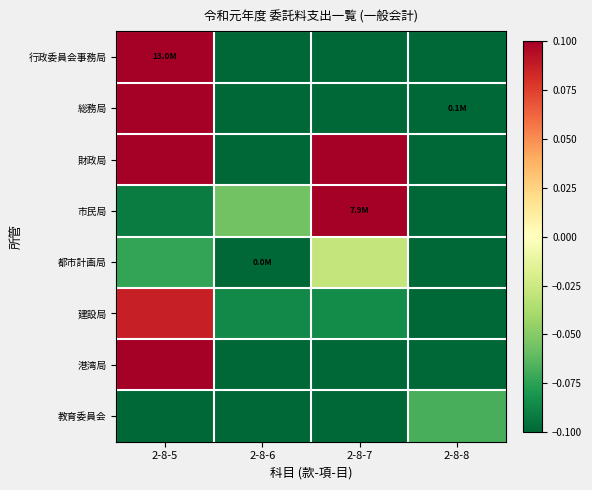

Reading right to left, extract all data points from this chart.

行政委員会事務局: 2-8-8=-0.1	2-8-7=-0.1	2-8-6=-0.1	2-8-5=0.9
総務局: 2-8-8=-0.1	2-8-7=-0.1	2-8-6=-0.1	2-8-5=0.4
財政局: 2-8-8=-0.1	2-8-7=0.2	2-8-6=-0.1	2-8-5=0.4
市民局: 2-8-8=-0.1	2-8-7=0.5	2-8-6=-0.1	2-8-5=-0.1
都市計画局: 2-8-8=-0.1	2-8-7=-0.0	2-8-6=-0.1	2-8-5=-0.1
建設局: 2-8-8=-0.1	2-8-7=-0.1	2-8-6=-0.1	2-8-5=0.1
港湾局: 2-8-8=-0.1	2-8-7=-0.1	2-8-6=-0.1	2-8-5=0.2
教育委員会: 2-8-8=-0.1	2-8-7=-0.1	2-8-6=-0.1	2-8-5=-0.1